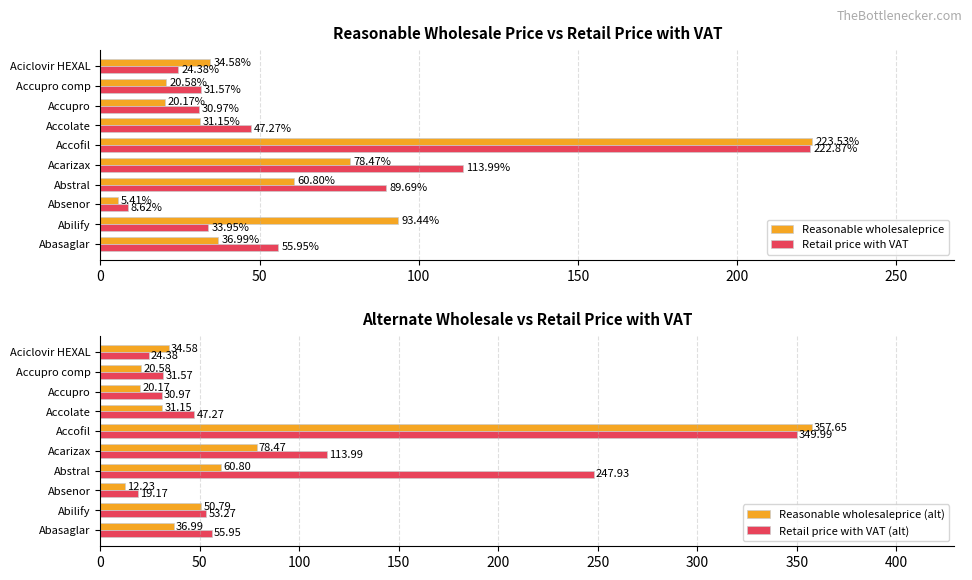

What is the average value of the Reasonable wholesaleprice series?

60.5